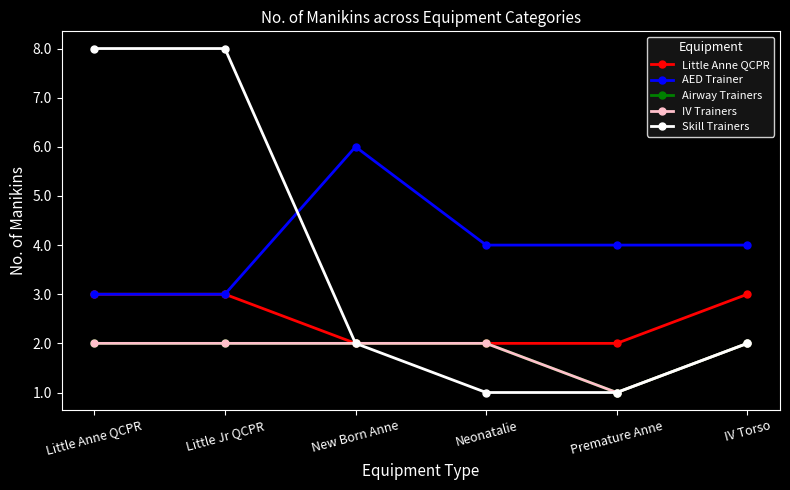

True or false: AED Trainer has more than 2 interior local peaks.

False